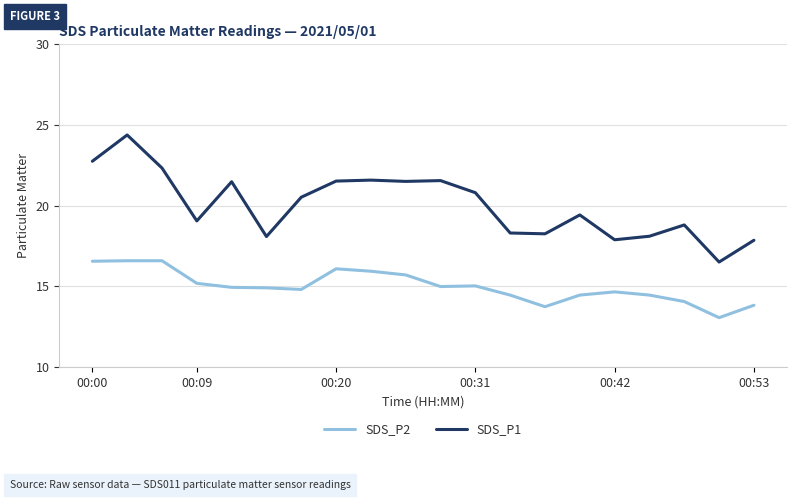

True or false: SDS_P1 and SDS_P2 intersect in this chart.

False